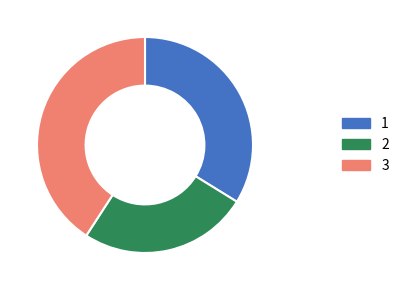

Does any single category account for the majority?

No